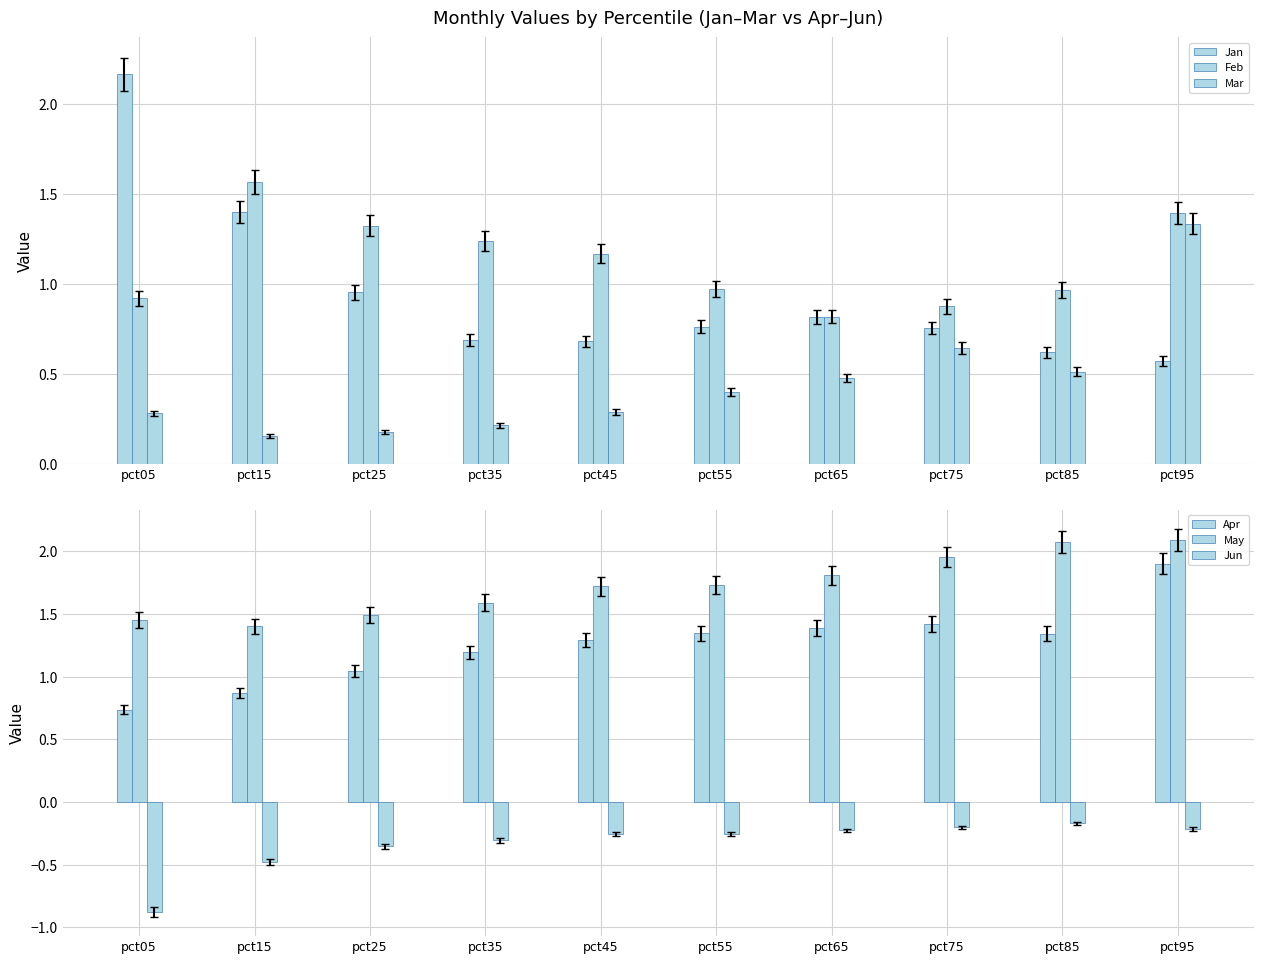

List the labels in order of Jan value, smallest first.

pct95, pct85, pct45, pct35, pct75, pct55, pct65, pct25, pct15, pct05